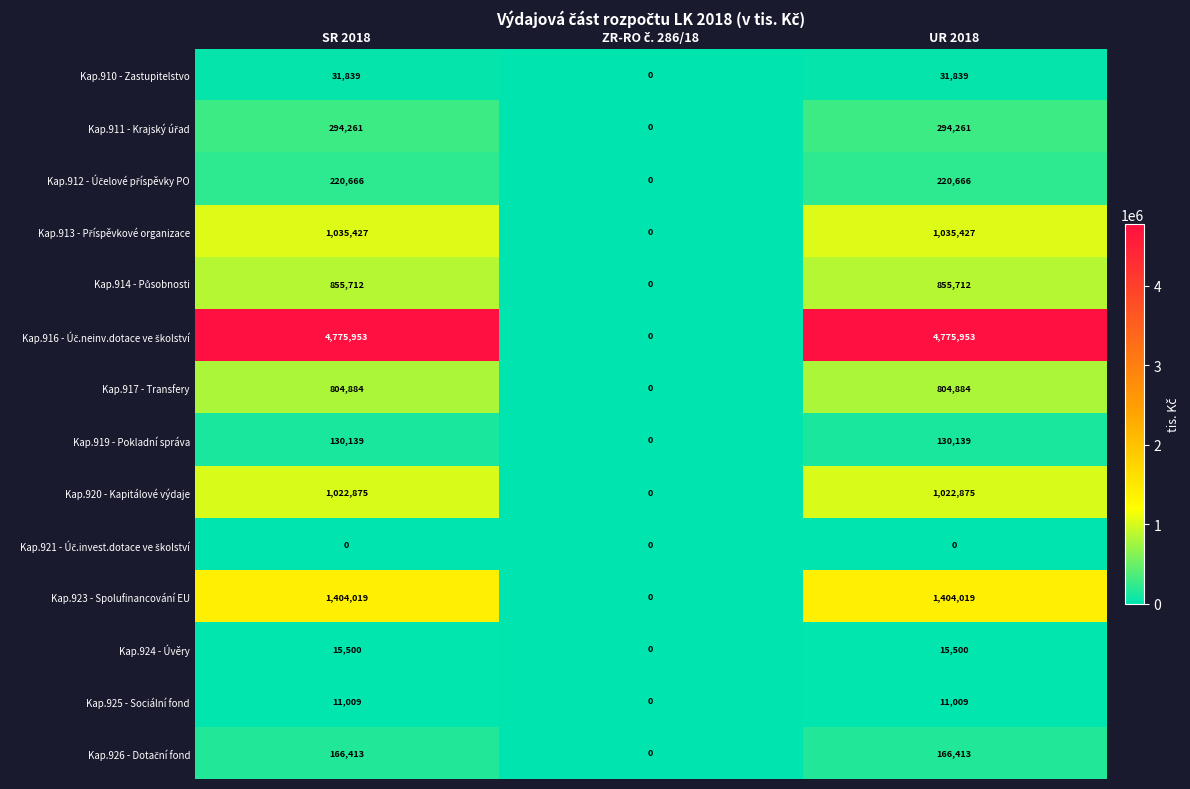

Count the number of data series in this chart.

14